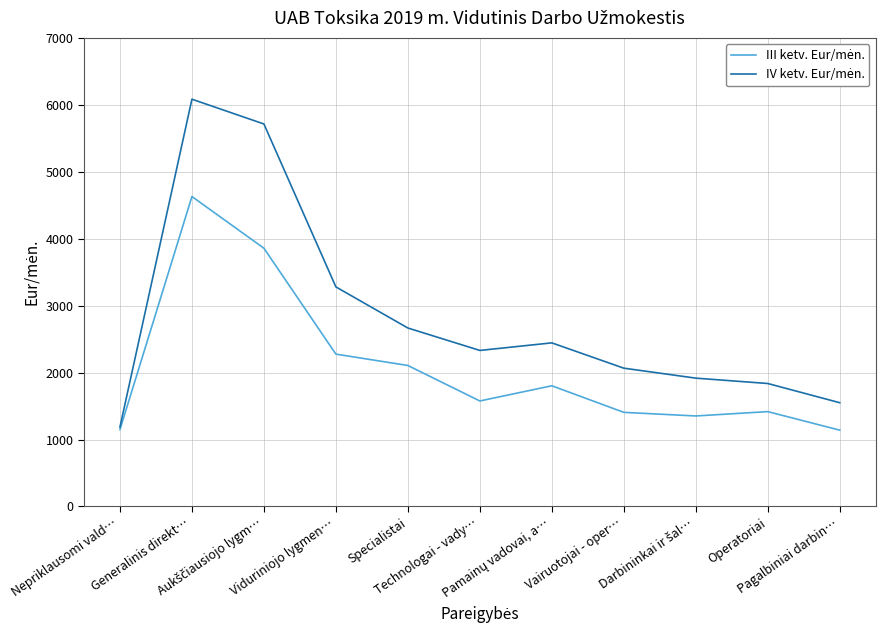

Does the chart have visible grid lines?

Yes